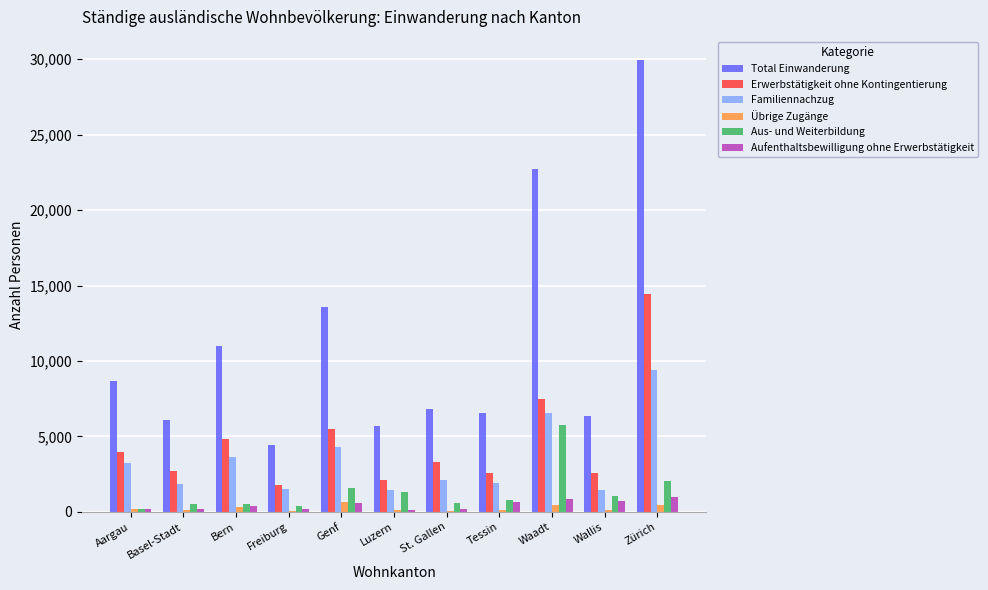

What is the sum of all Aufenthaltsbewilligung ohne Erwerbstätigkeit values?

5102